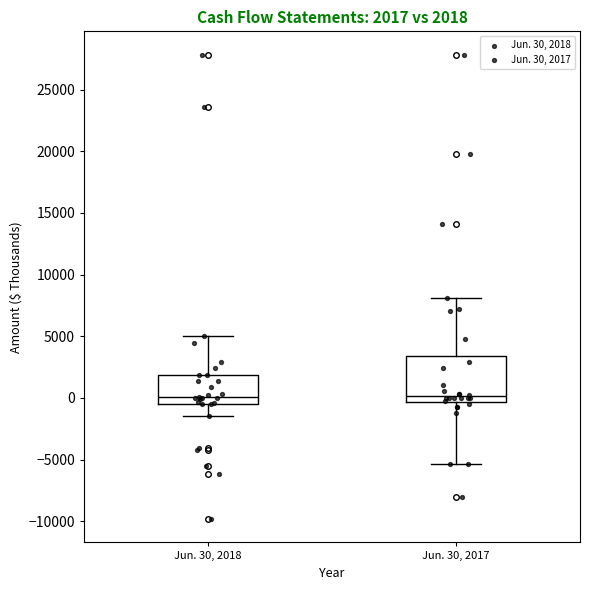

Which box is the tallest, from its lower edge to its upper edge?

Jun. 30, 2017